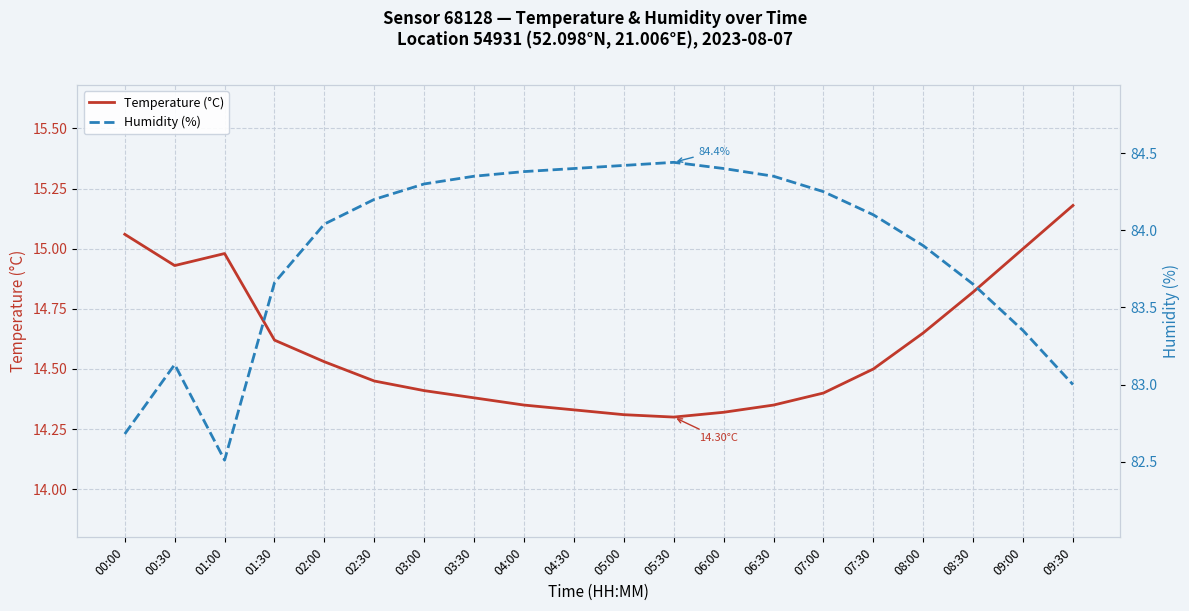

What is the average value of the Temperature (°C) series?

14.6